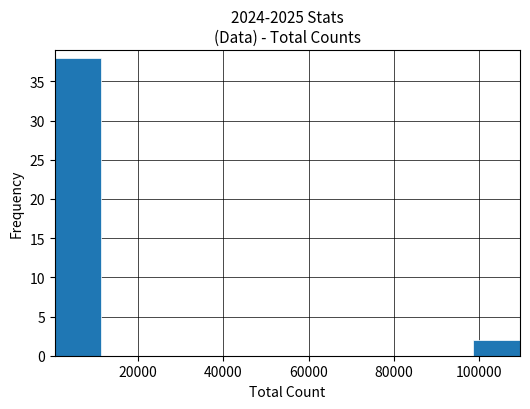

Reading left to right, transcribe this chart: for each bar, give the range it covers on the x-axis and its height. Neither the bar edges nor the heights are printed on the chart, so give them approximately, as read against the axes.

0 to 12000: 38
12000 to 22000: 0
22000 to 34000: 0
34000 to 44000: 0
44000 to 56000: 0
56000 to 66000: 0
66000 to 76000: 0
76000 to 88000: 0
88000 to 98000: 0
98000 to 110000: 2